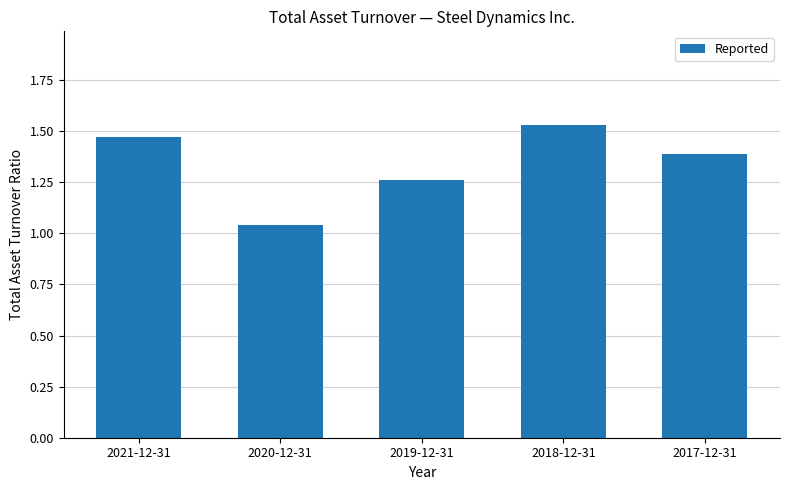

What is the difference between the second highest and second lowest values?

0.2